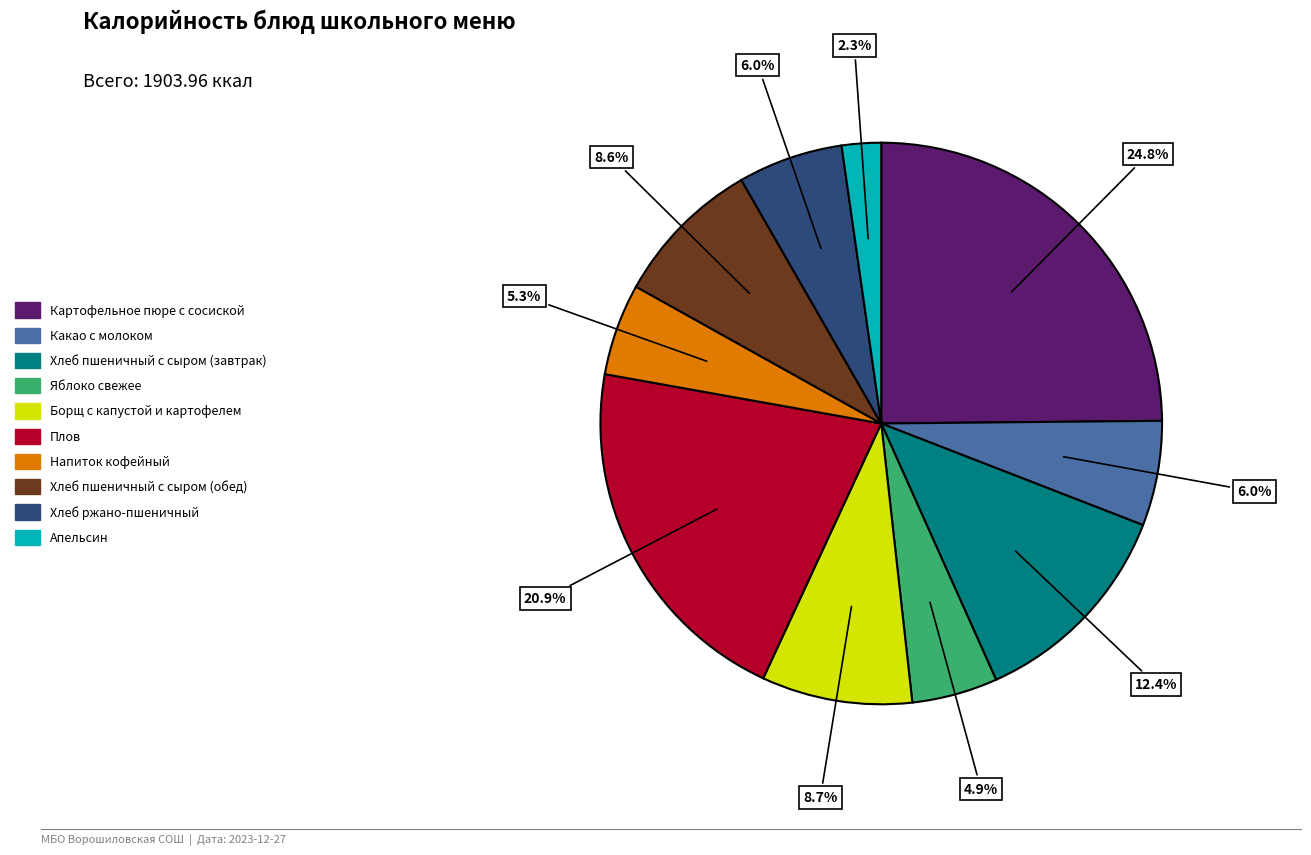

To the nearest percent, what is the average slice percentage?

10%